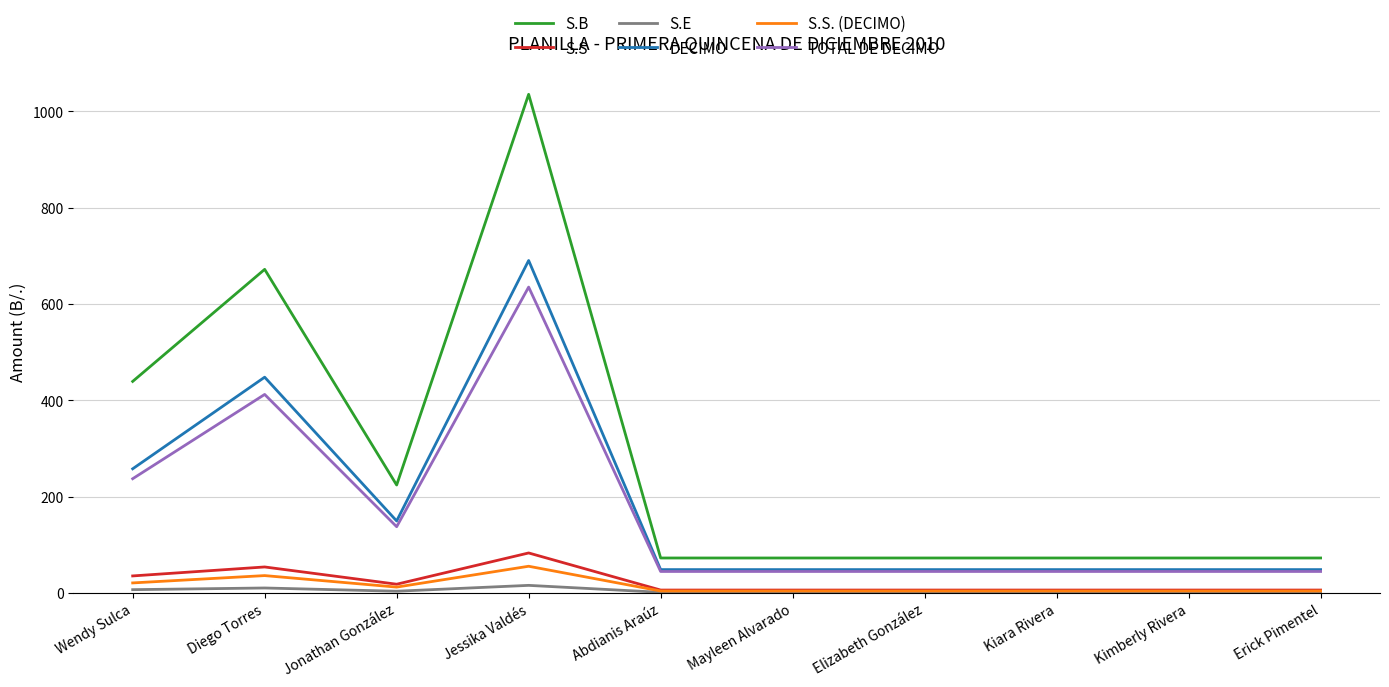

Which series has the largest range (max minus min)?

S.B